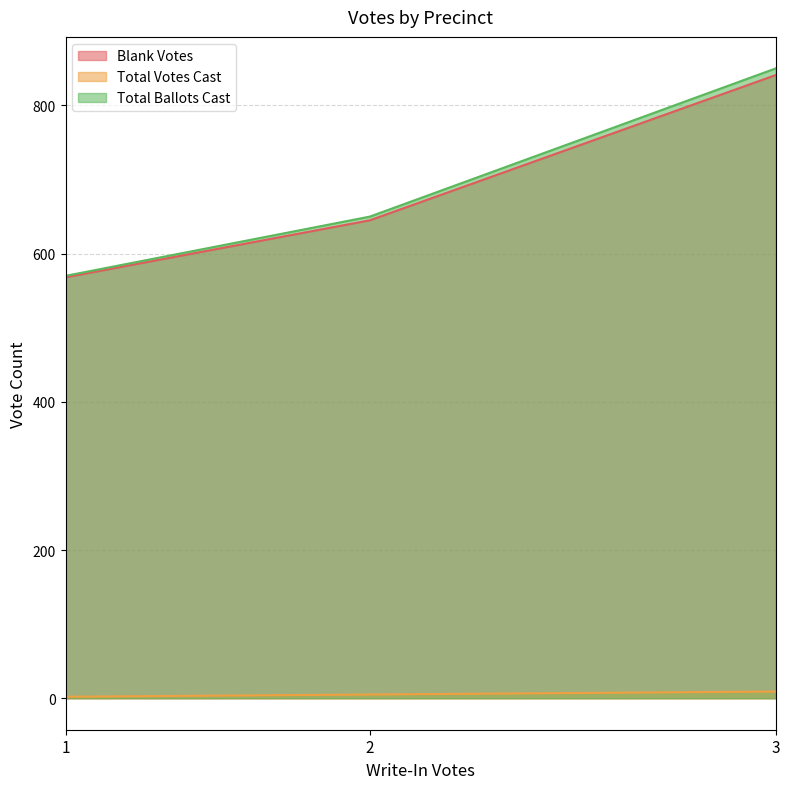

What is the greatest value displayed?

850